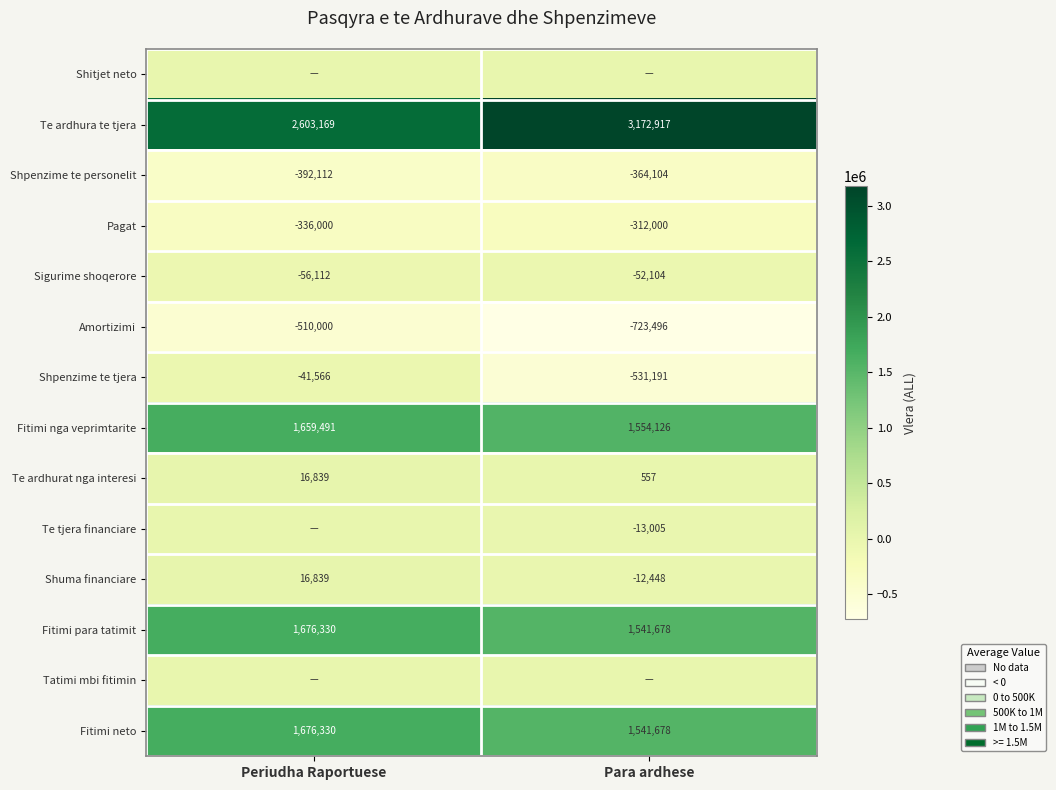

Rank the categories by Shpenzime te personelit value from lowest to highest.

Periudha Raportuese, Para ardhese